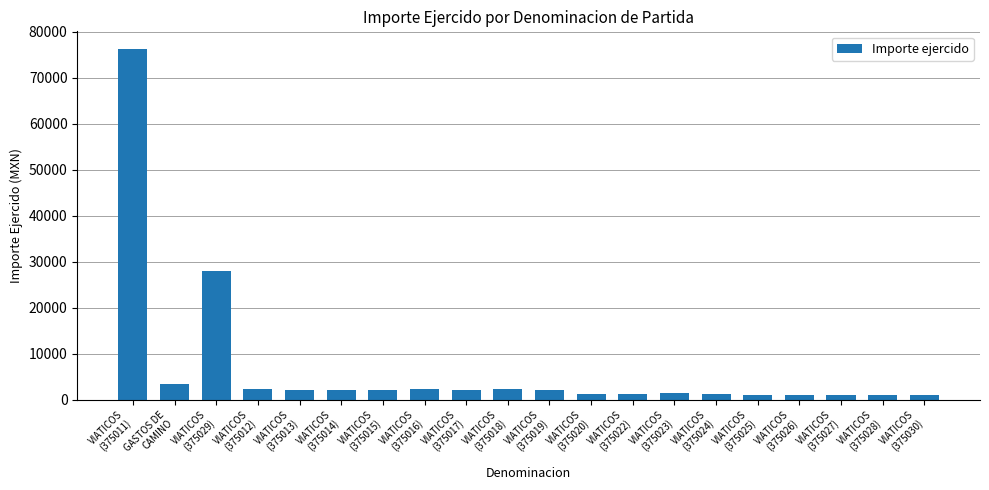

What value does the data have at VIATICOS
(375014), to the nearest 10?

2100